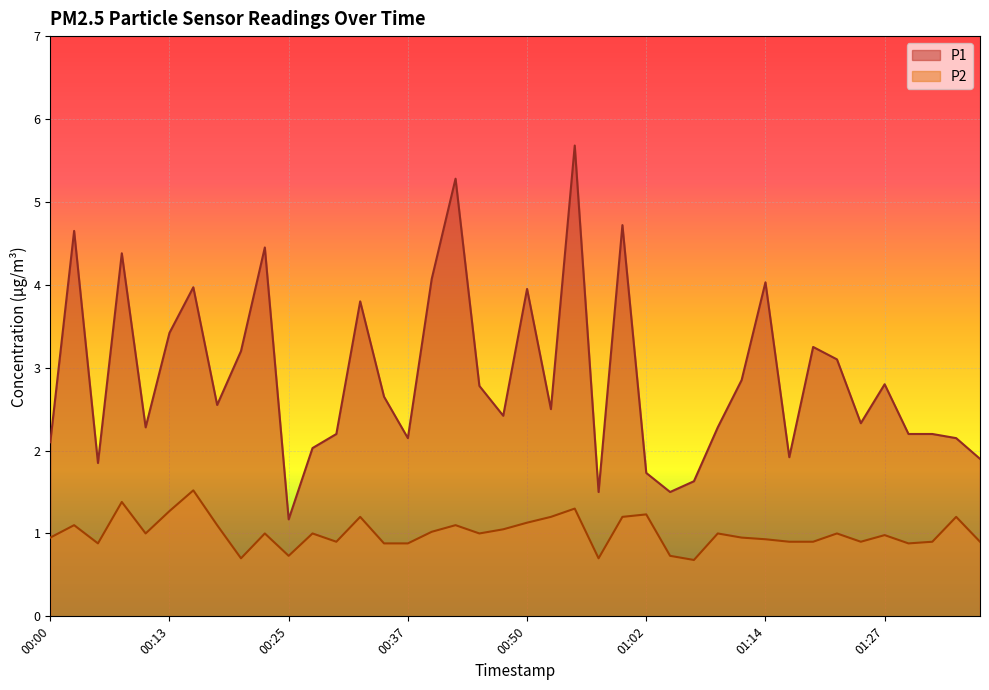

Is the value of P2 at 01:02 greater than the value of P1 at 01:24?

No